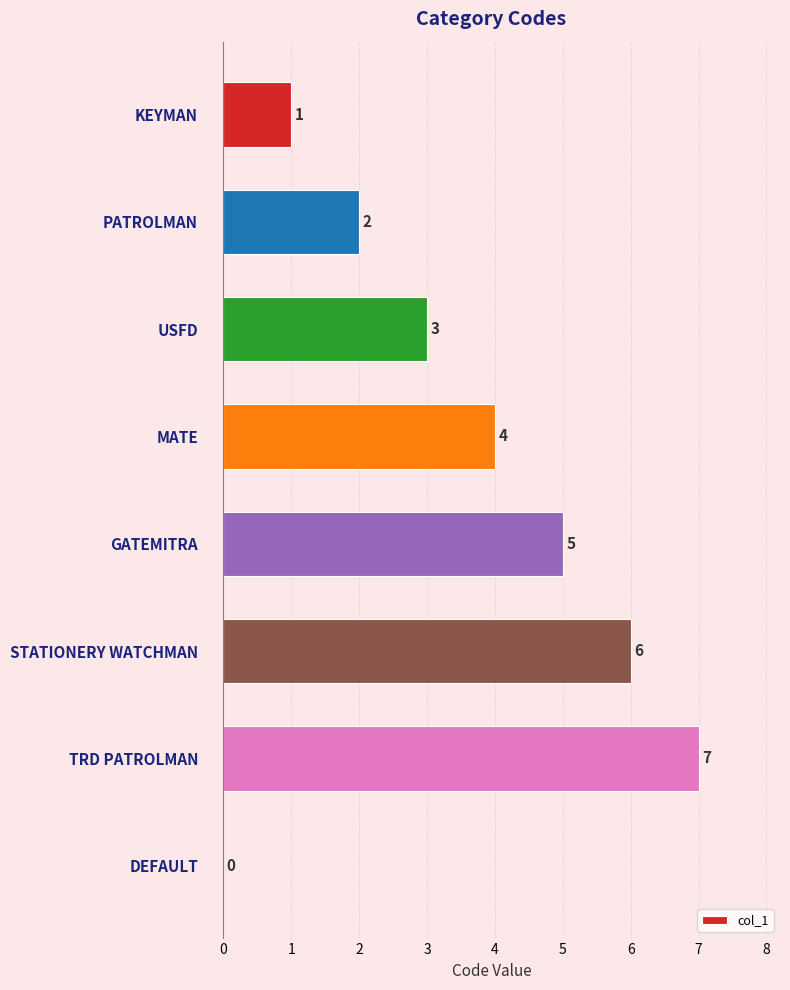

What is the change in value from KEYMAN to PATROLMAN?

+1